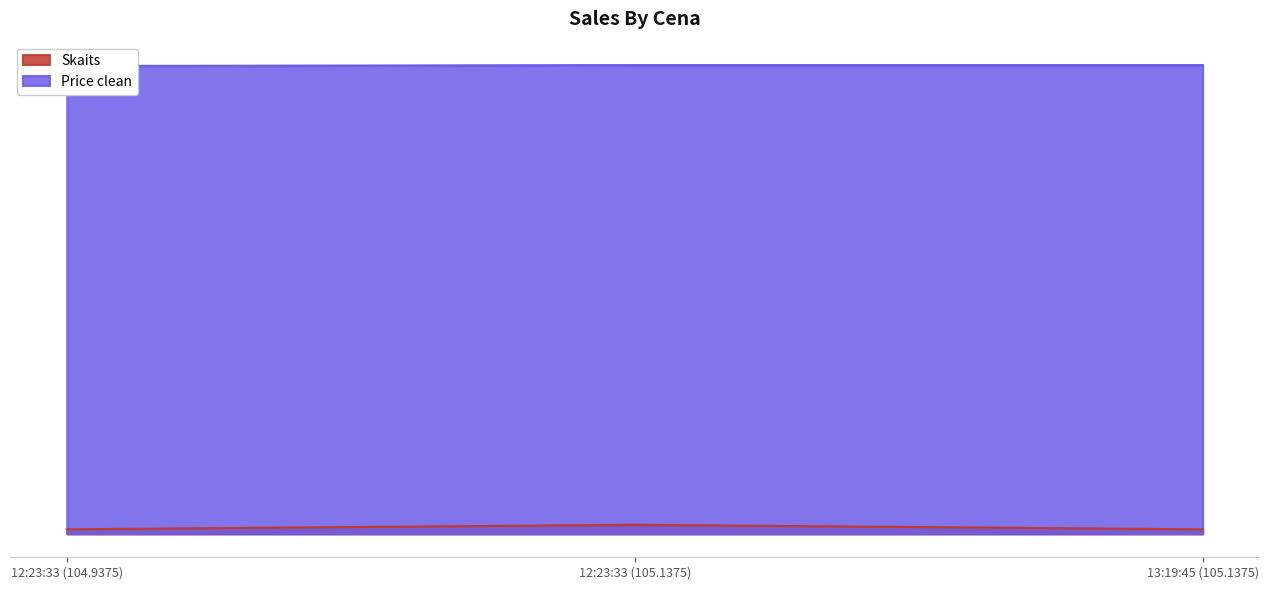

True or false: Price clean has a value of 104.0 at 12:23:33 (105.1375).

True